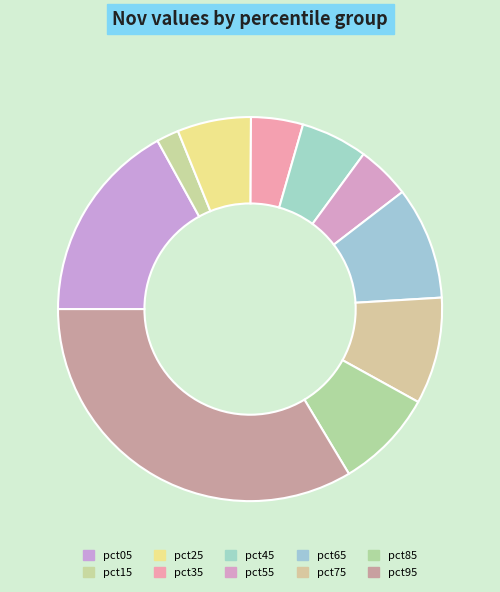

To the nearest percent, what portion does pct95 represent?

34%